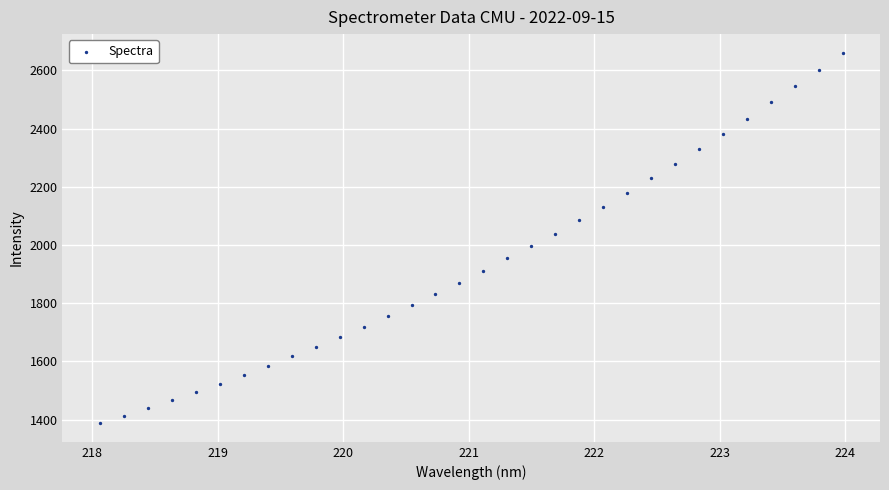

What is the range of Y values (max minus min)?

1273.6